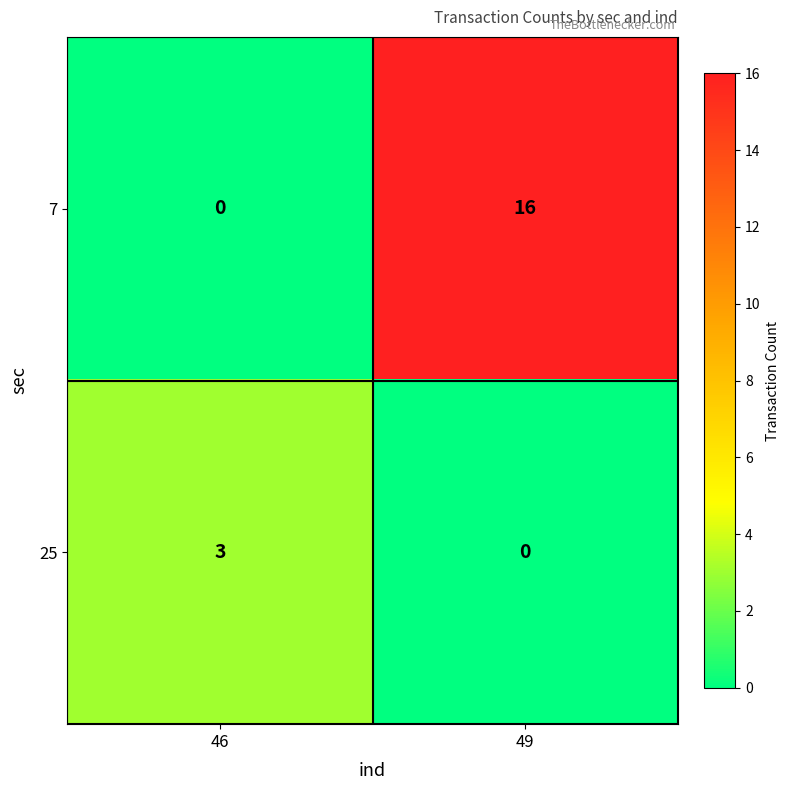

Reading left to right, list all the values displayed in this chart.

7: 46=0	49=16
25: 46=3	49=0